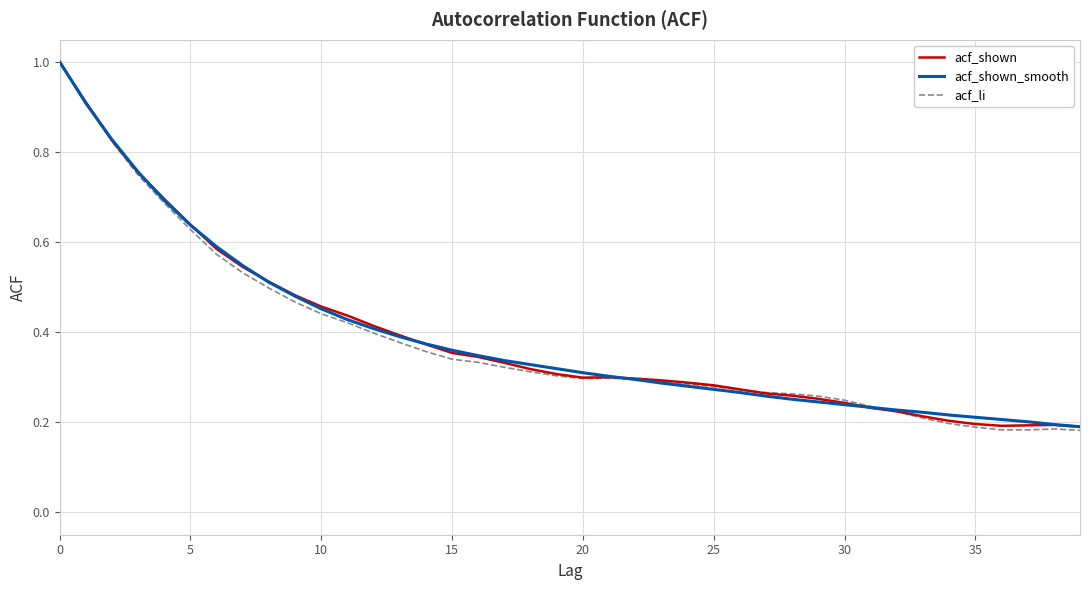

Which series has the widest spread of values?

acf_li